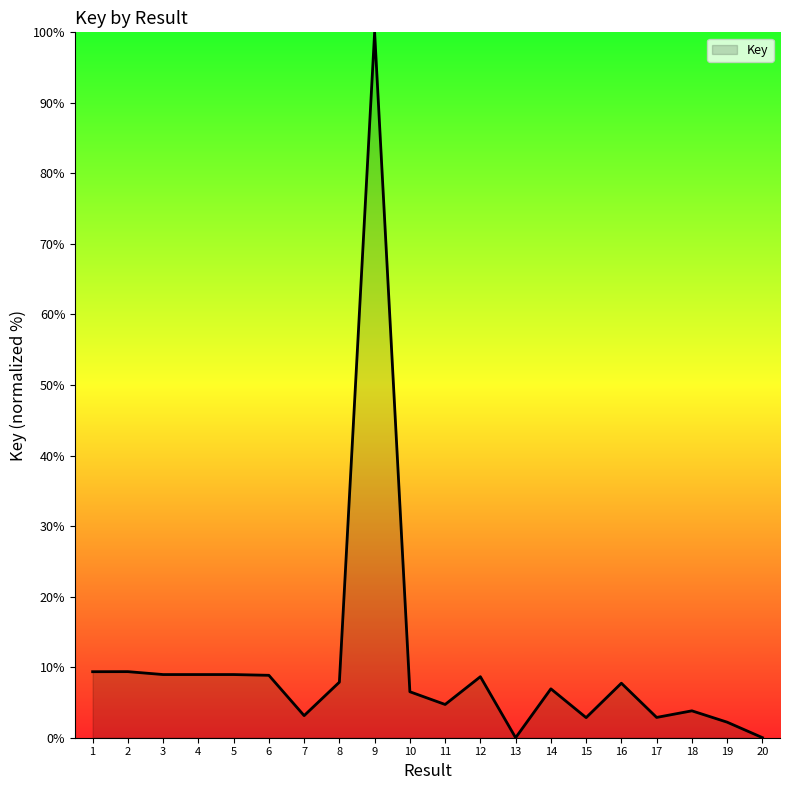

Does the chart have visible grid lines?

No